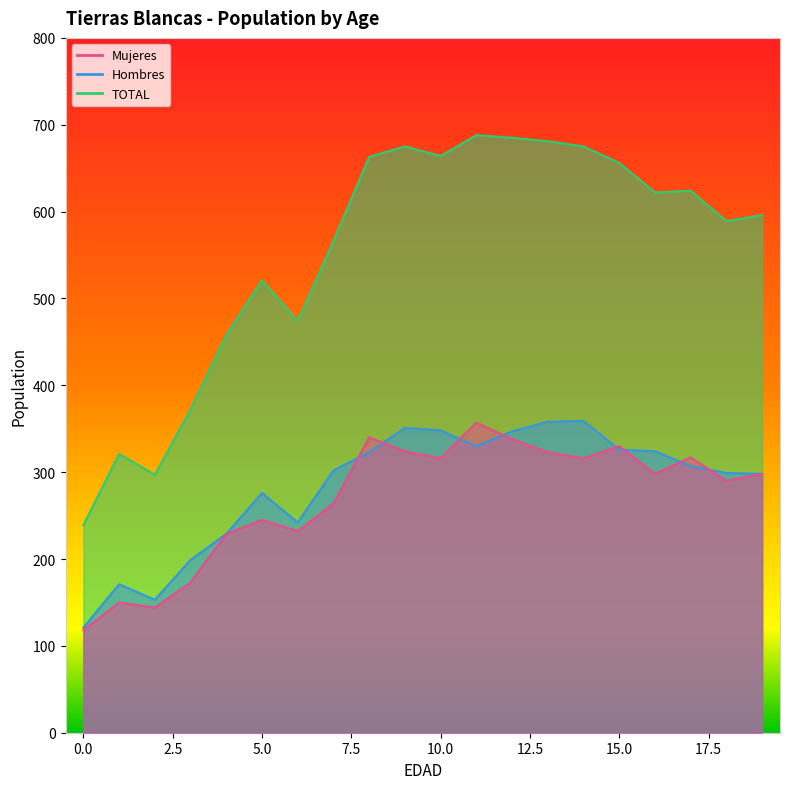

What is the value of the Hombres point at the 13th from the left?

347